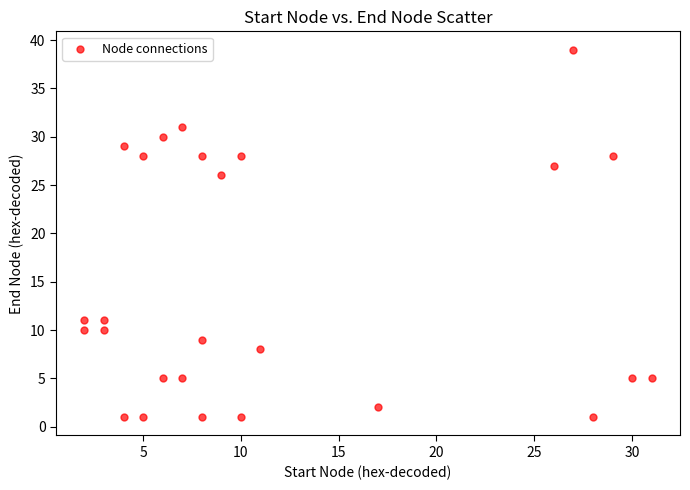

What is the range of X values (max minus min)?

29